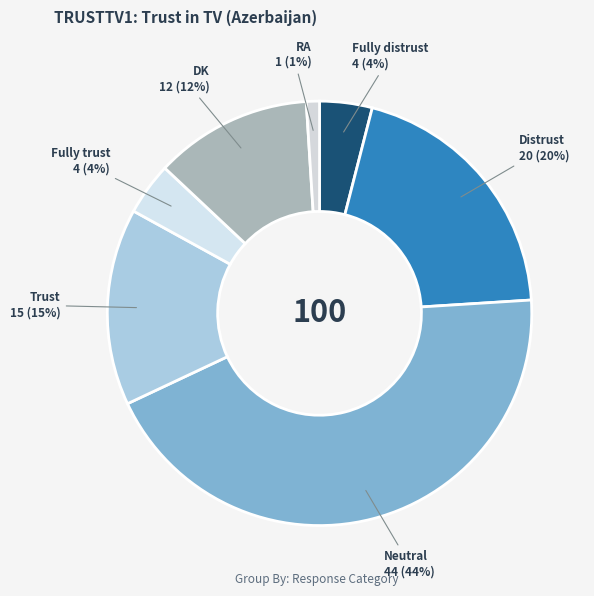

Which slice is the smallest?

RA